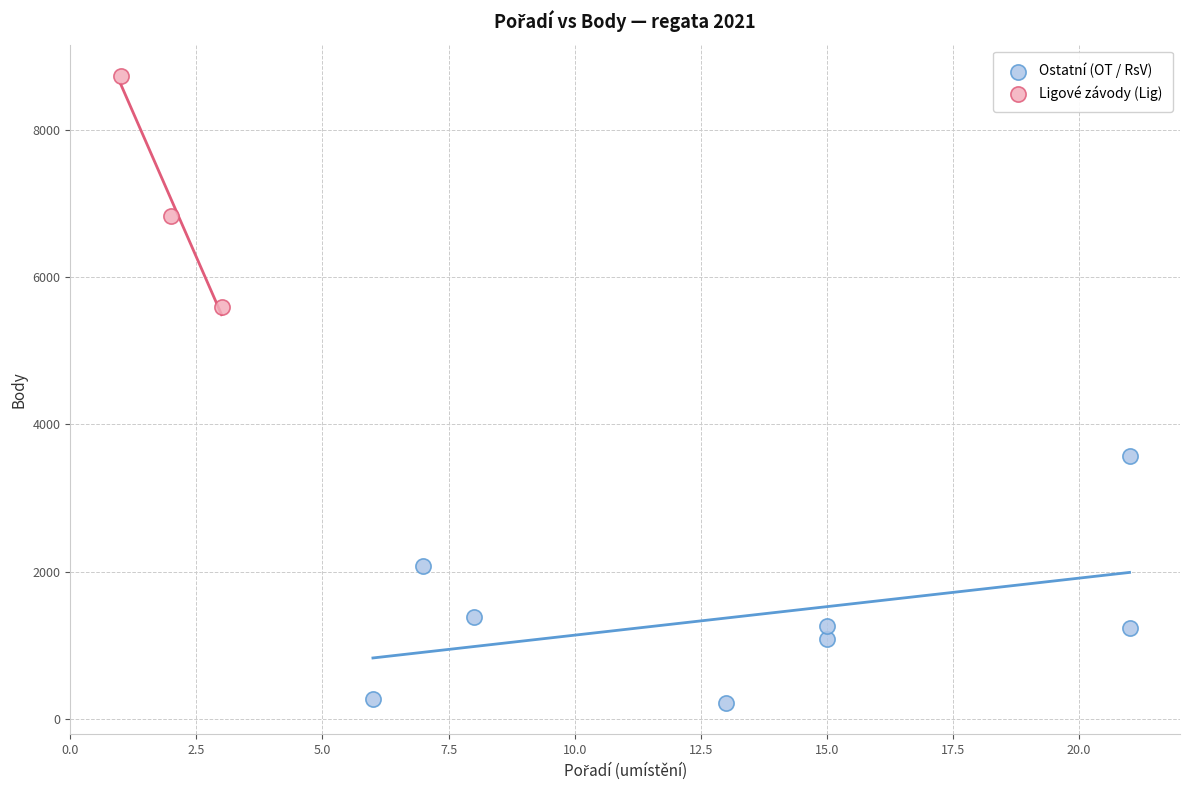

Which series contains the lowest Y value?

Ostatní (OT / RsV)